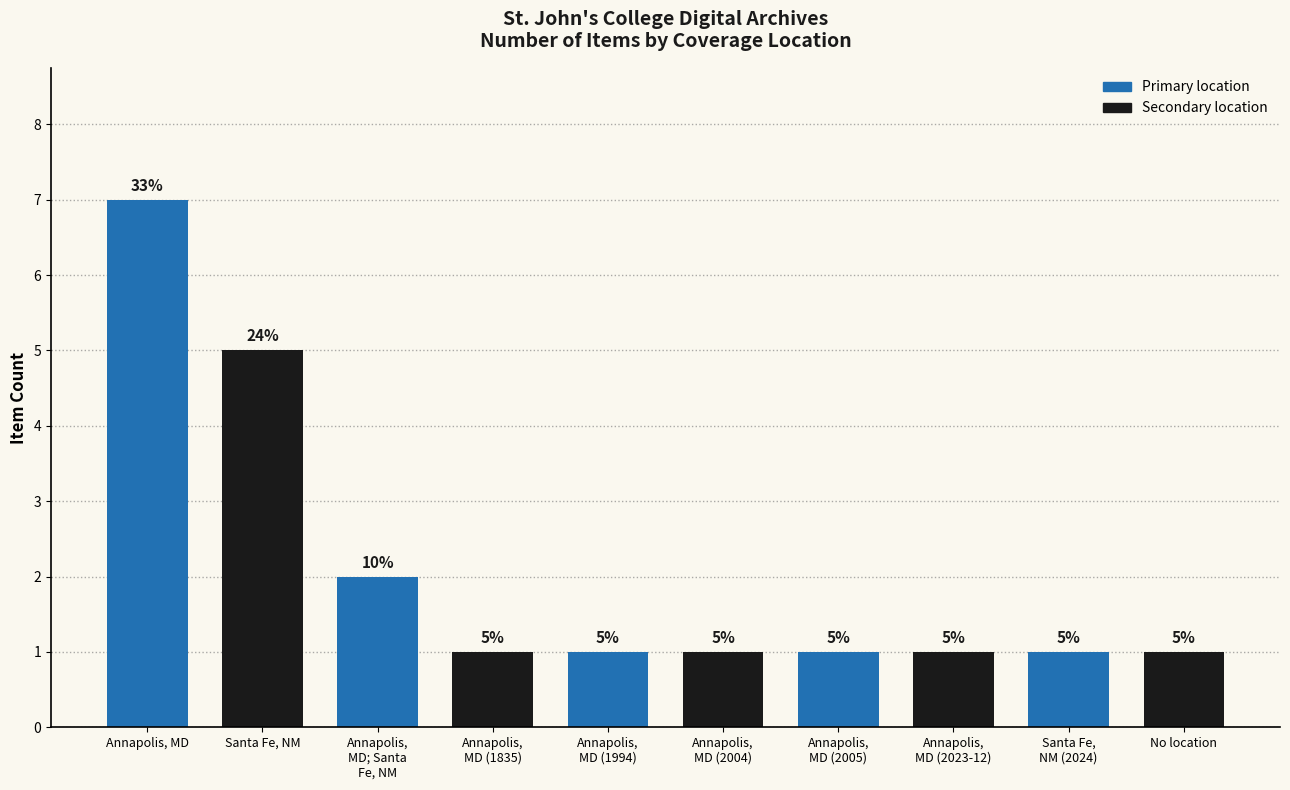

At which label is the value closest to 4?

Santa Fe, NM